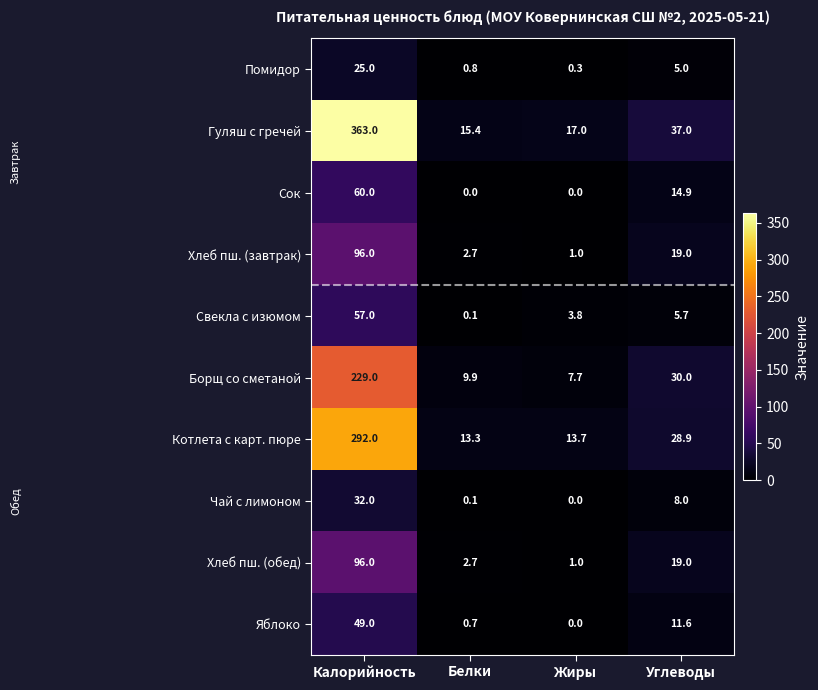

What is the maximum value for Гуляш с гречей?

363.0